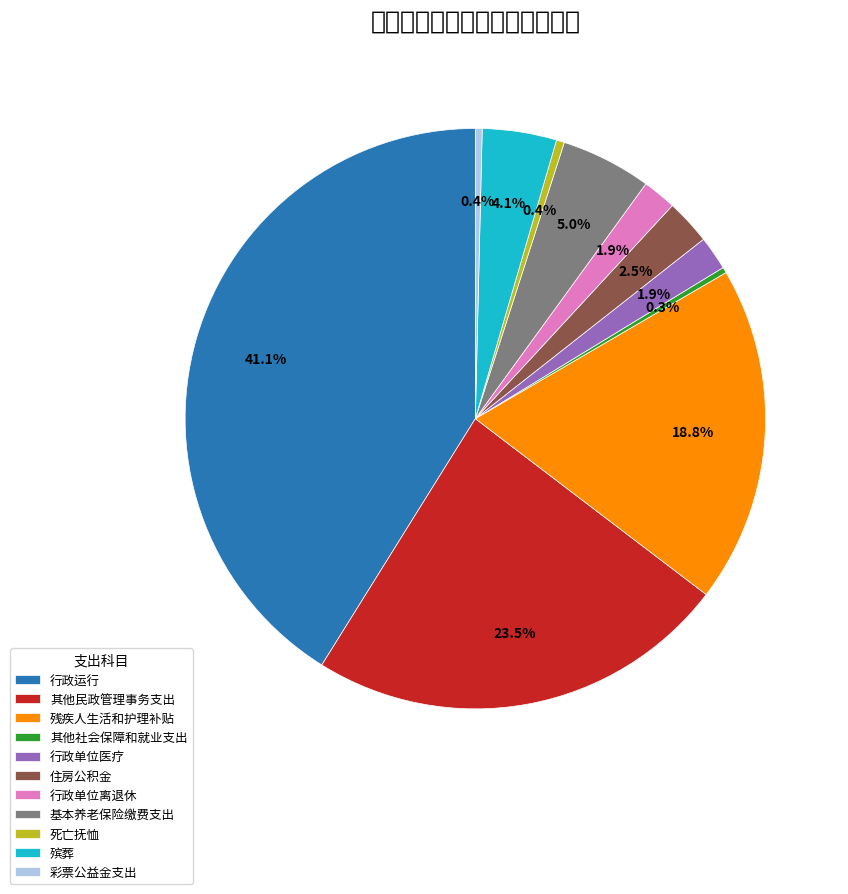

Which slice is the largest?

行政运行